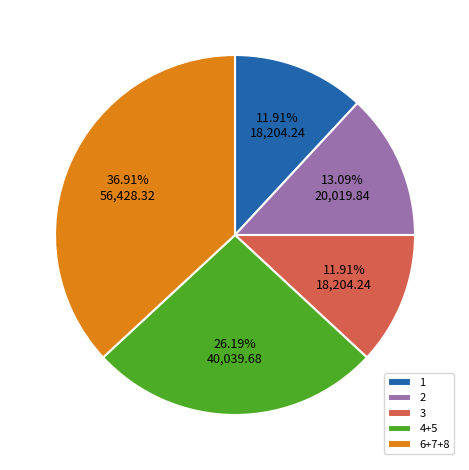

What percentage is NOT represented by 3?

88.1%